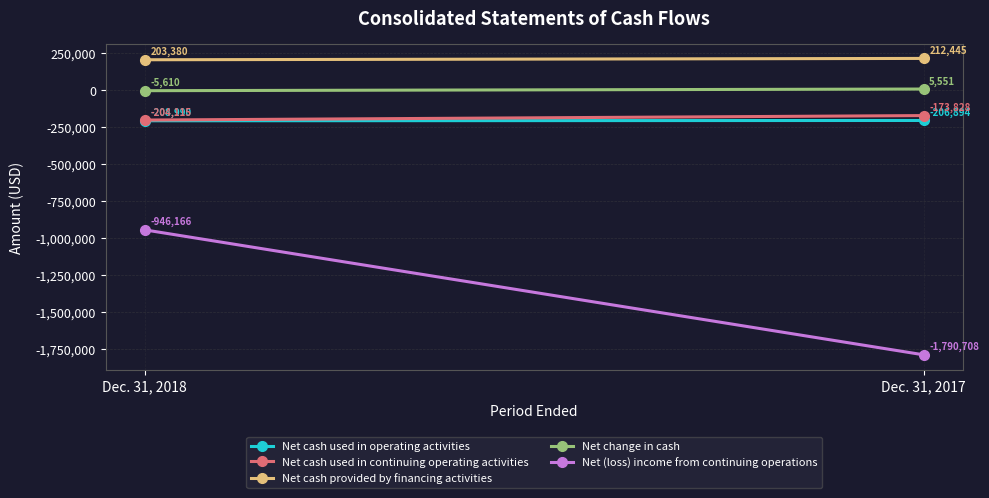

Rank the series at Dec. 31, 2017 from lowest to highest value.

Net (loss) income from continuing operations, Net cash used in operating activities, Net cash used in continuing operating activities, Net change in cash, Net cash provided by financing activities